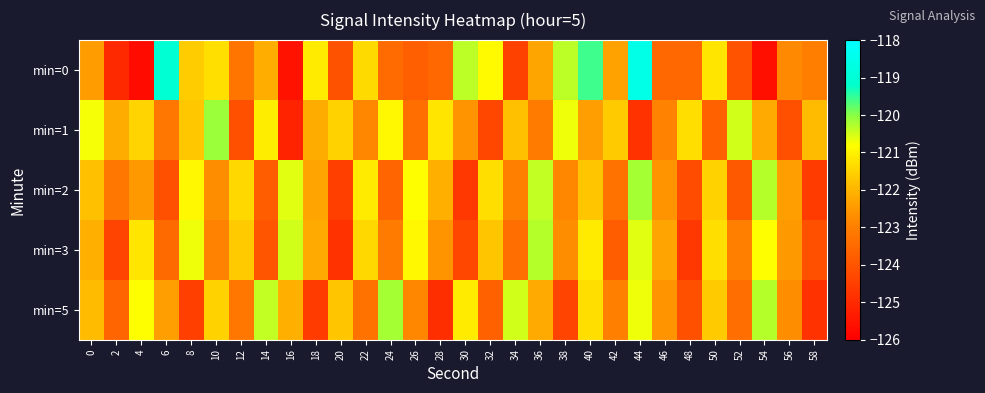

At which category is the sum across all series the highest?

44